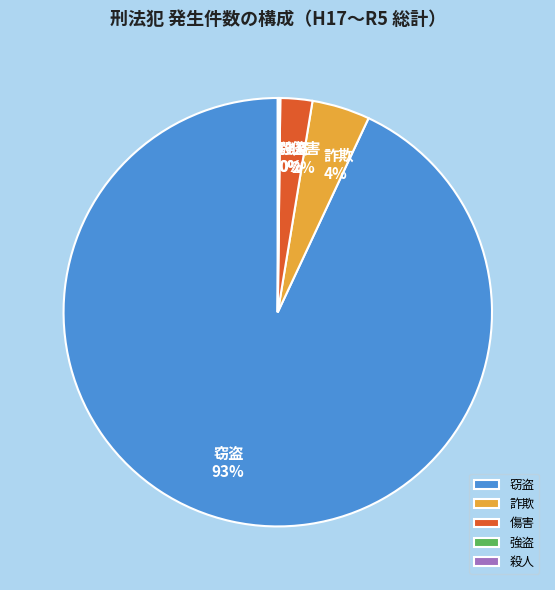

Which category has the biggest portion of the pie?

窃盗